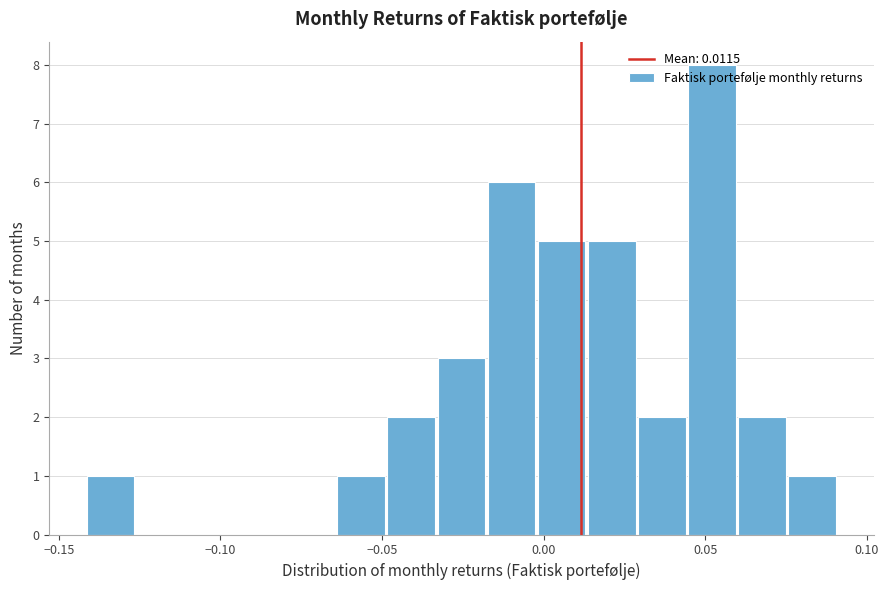

Read against the x-axis, roughly where is the centre of the tallest bar?

0.050